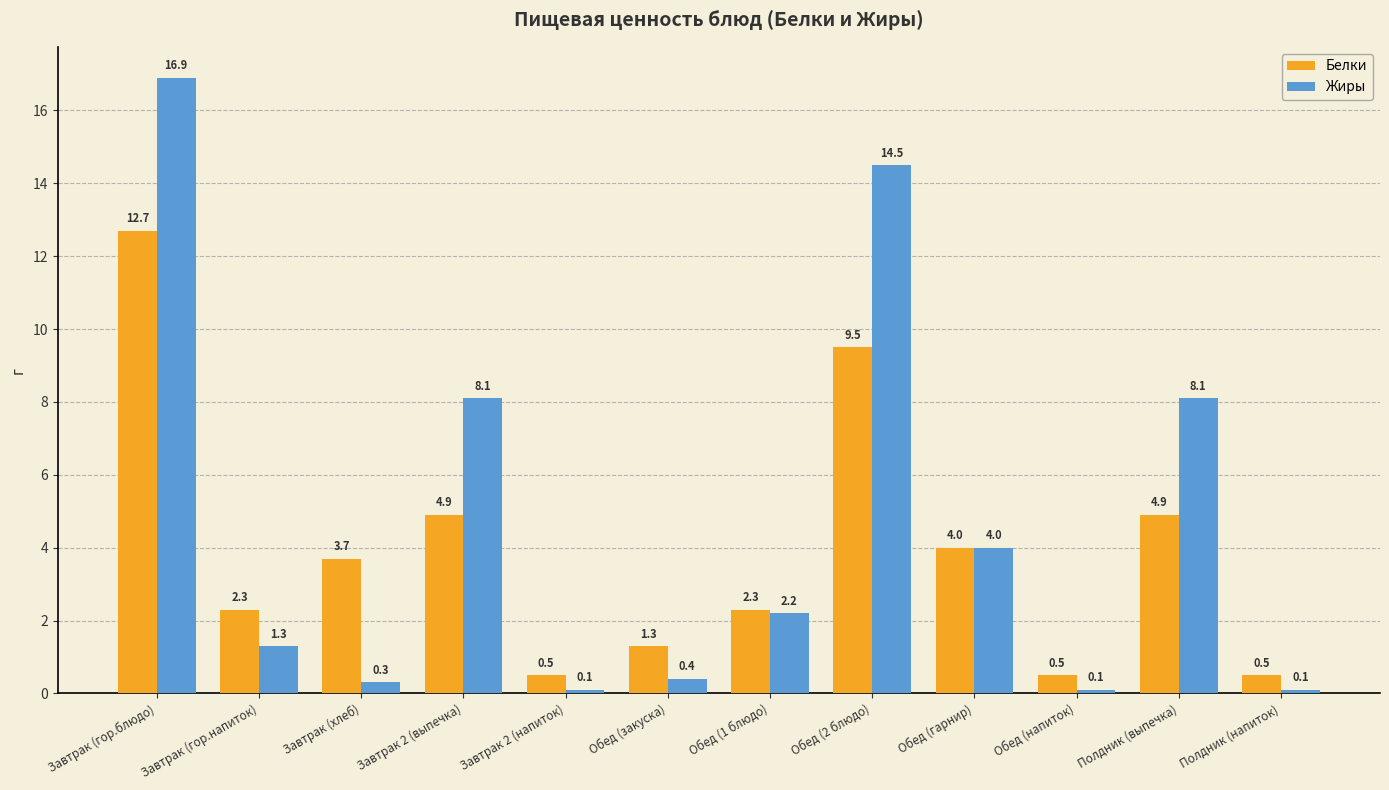

What are all the series names shown in the legend?

Белки, Жиры